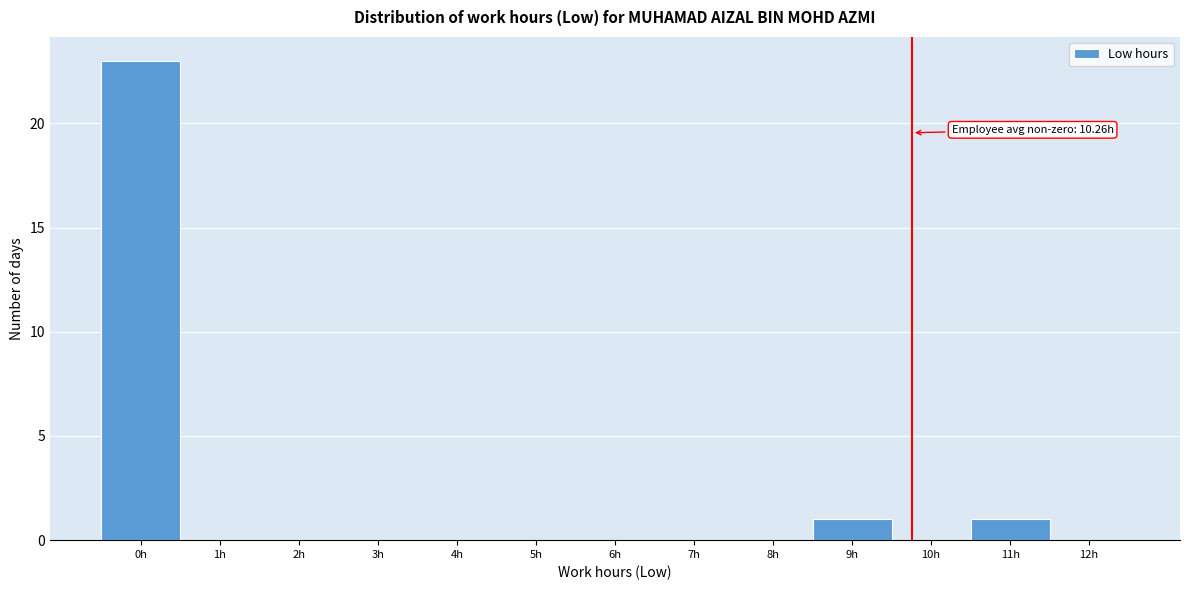

Reading right to left, list all the values displayed in this chart.

12h=0	11h=1	10h=0	9h=1	8h=0	7h=0	6h=0	5h=0	4h=0	3h=0	2h=0	1h=0	0h=23